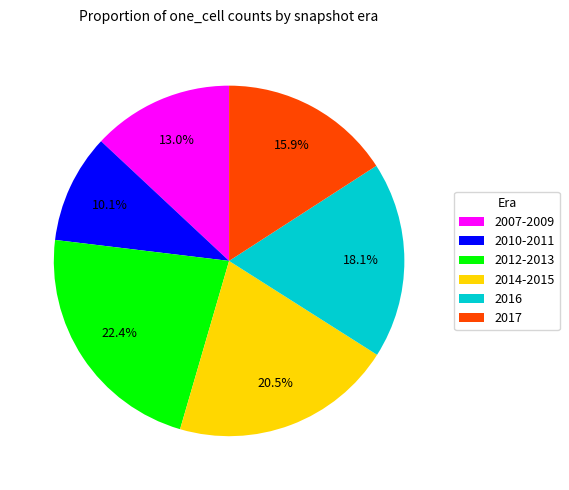

Count the number of slices in the pie.

6